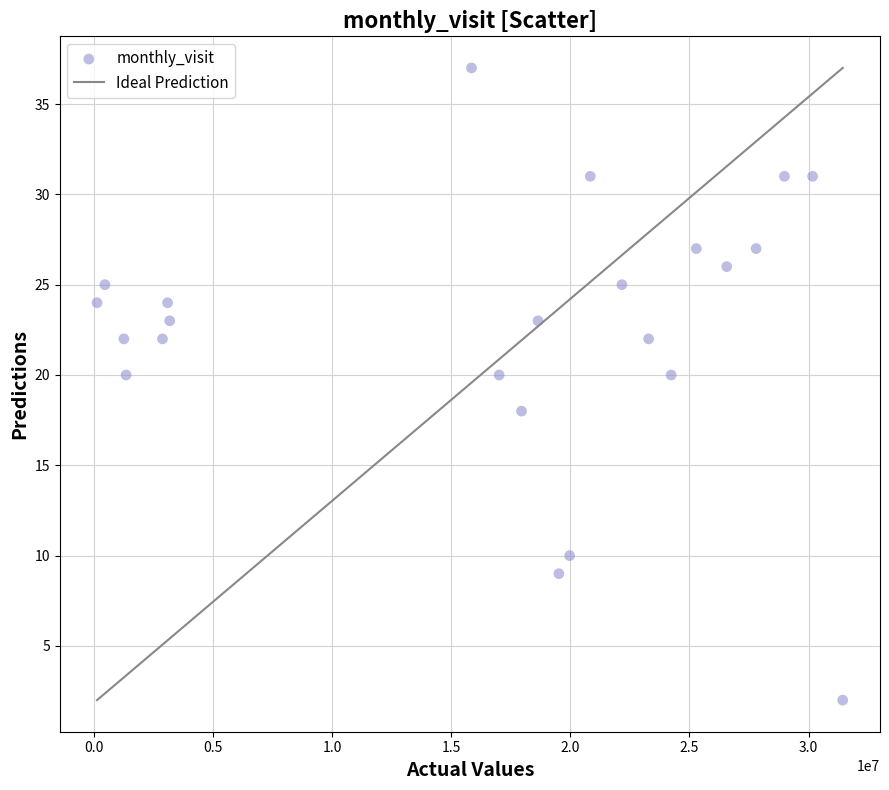

What is the range of Y values (max minus min)?

35